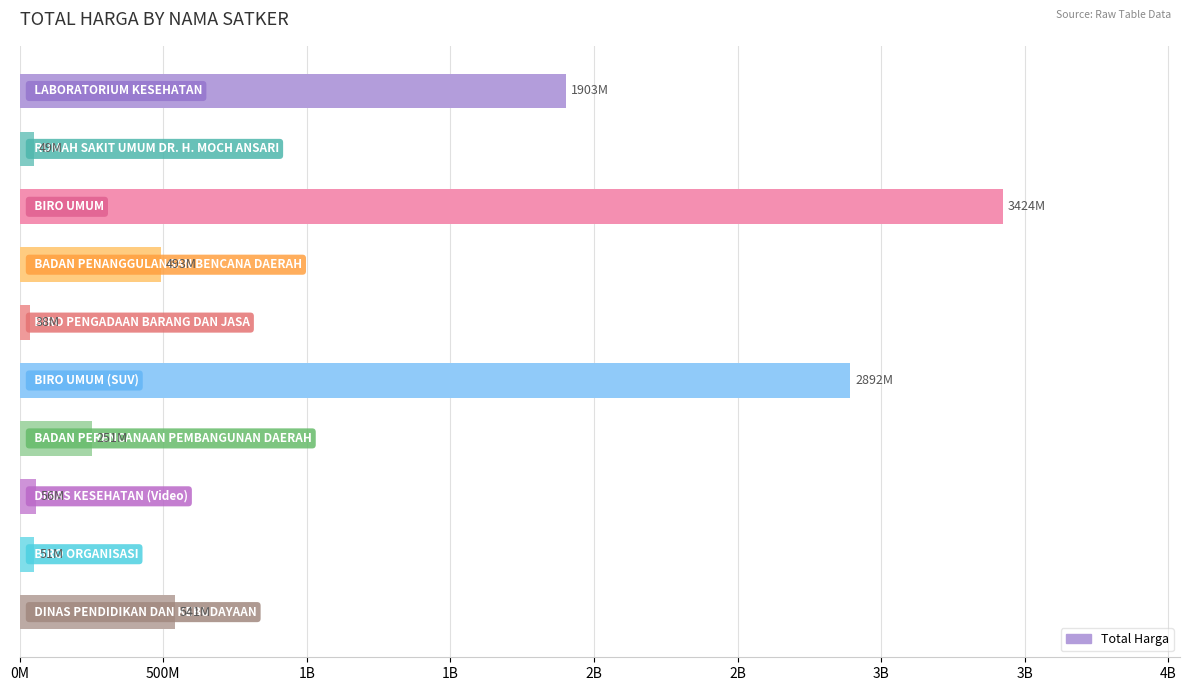

Are the bars horizontal?

Yes